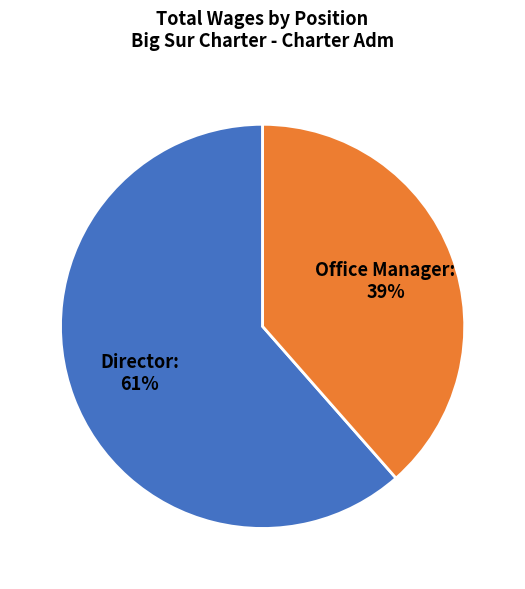

What percentage is the Director slice, to the nearest percent?

61%